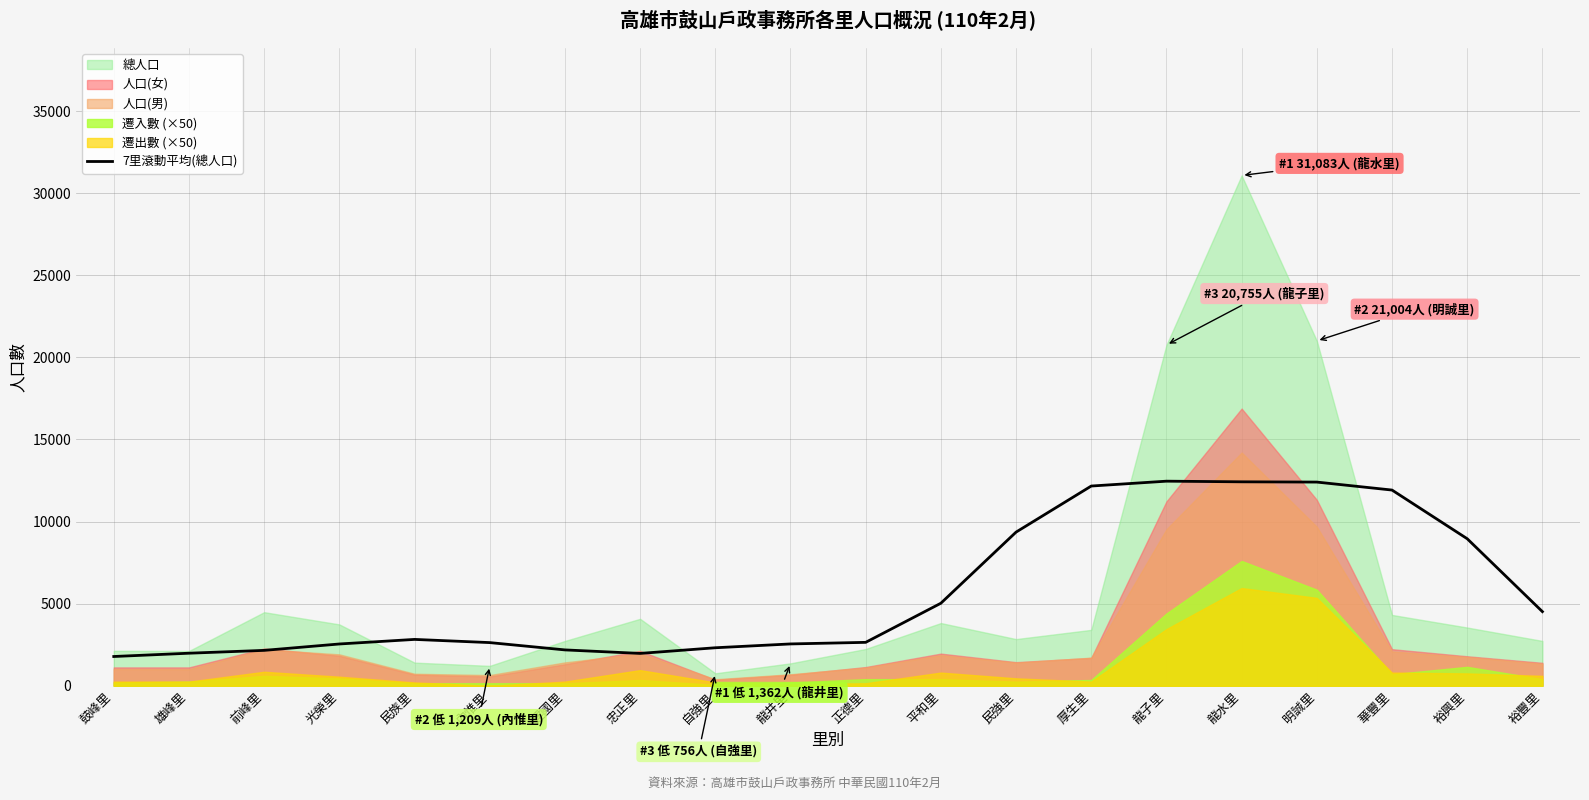

What position from the right is 厚生里?

7